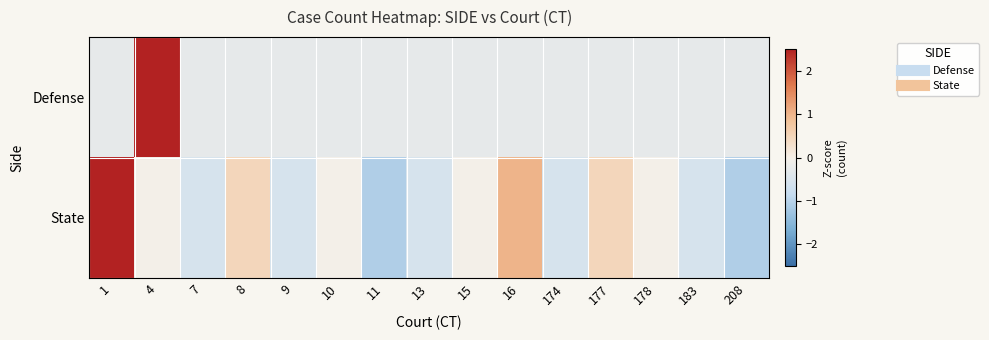

Which series has the widest spread of values?

State